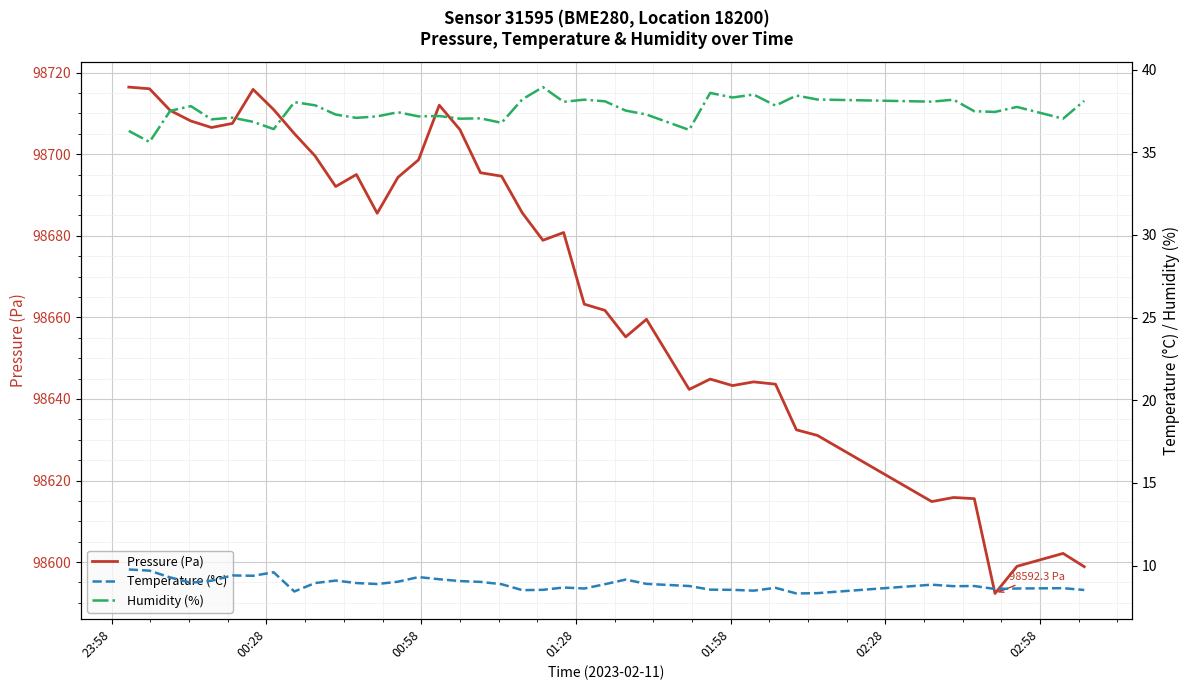

What is the sum of all Pressure (Pa) values?

3946776.3